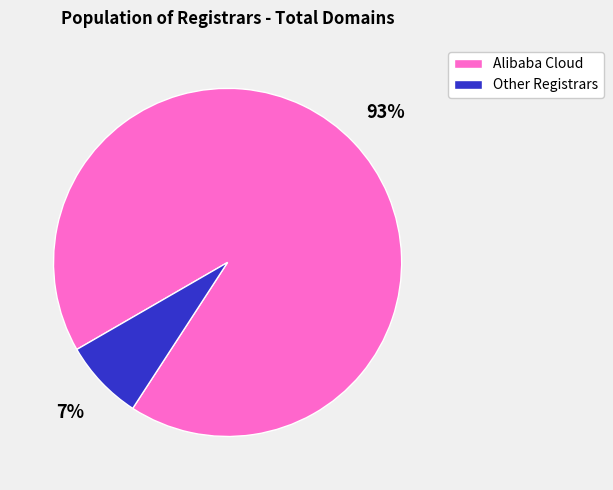

Is Alibaba Cloud the majority of the pie?

Yes